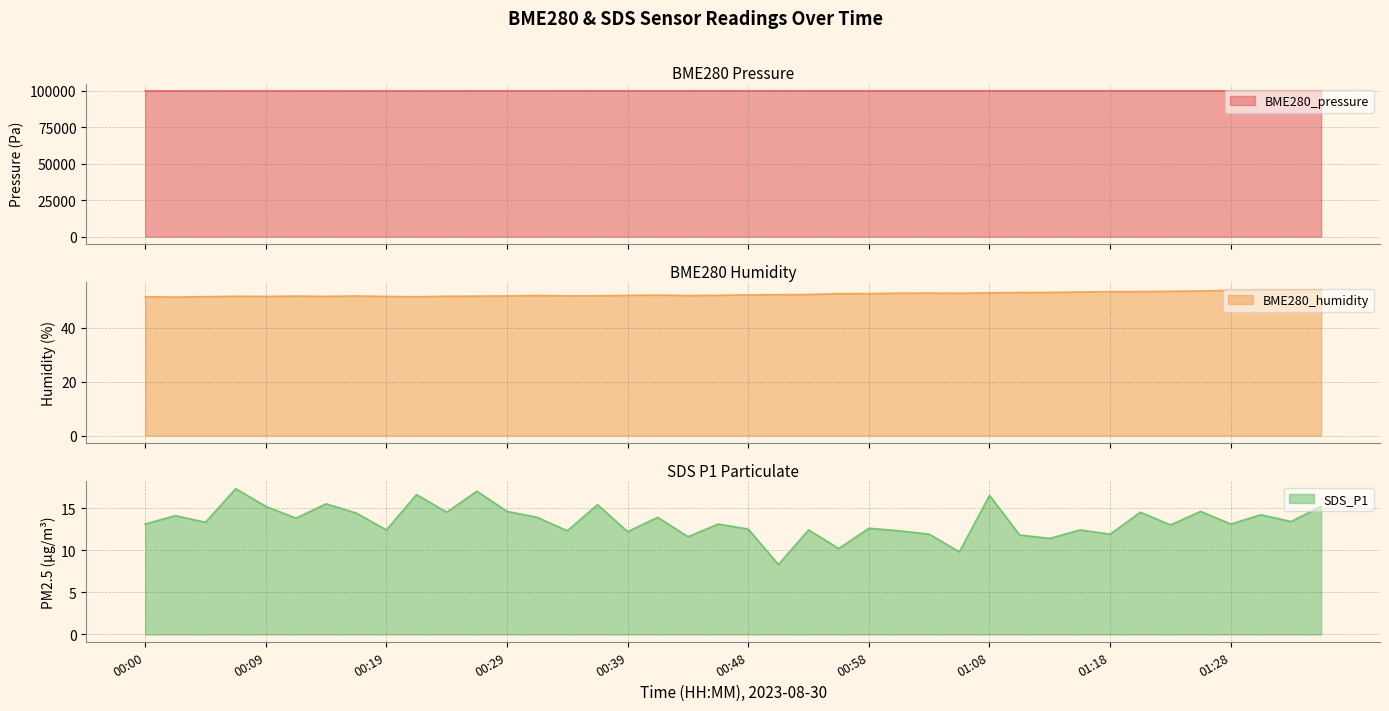

What is the label of the 31st point from the left?

01:13